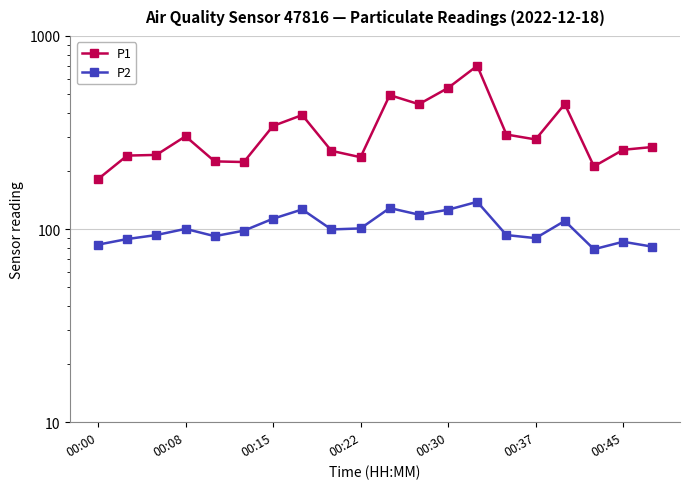

True or false: P2 has a value of 110.2 at 16.

True